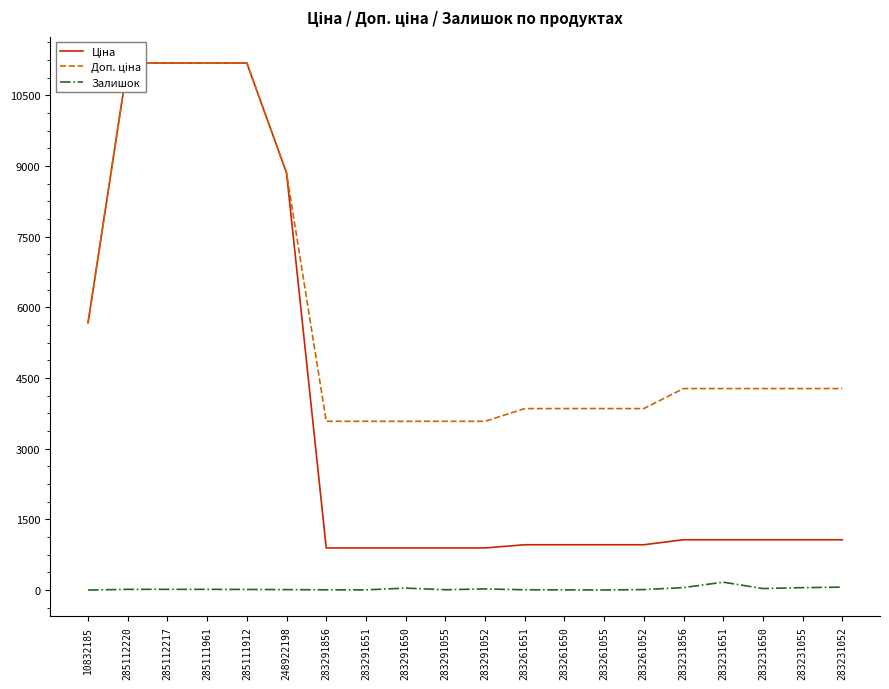

True or false: Доп. ціна has more than 2 interior local peaks.

False